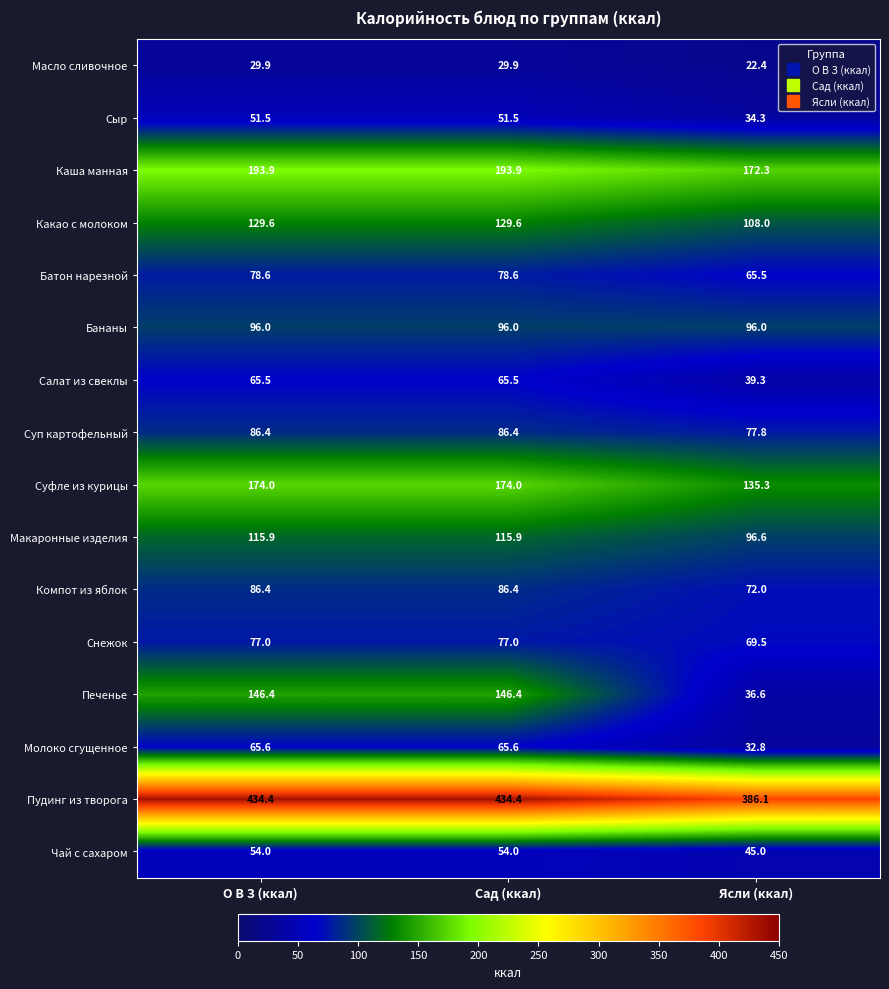

At which label does Масло сливочное first exceed 29?

О В З (ккал)